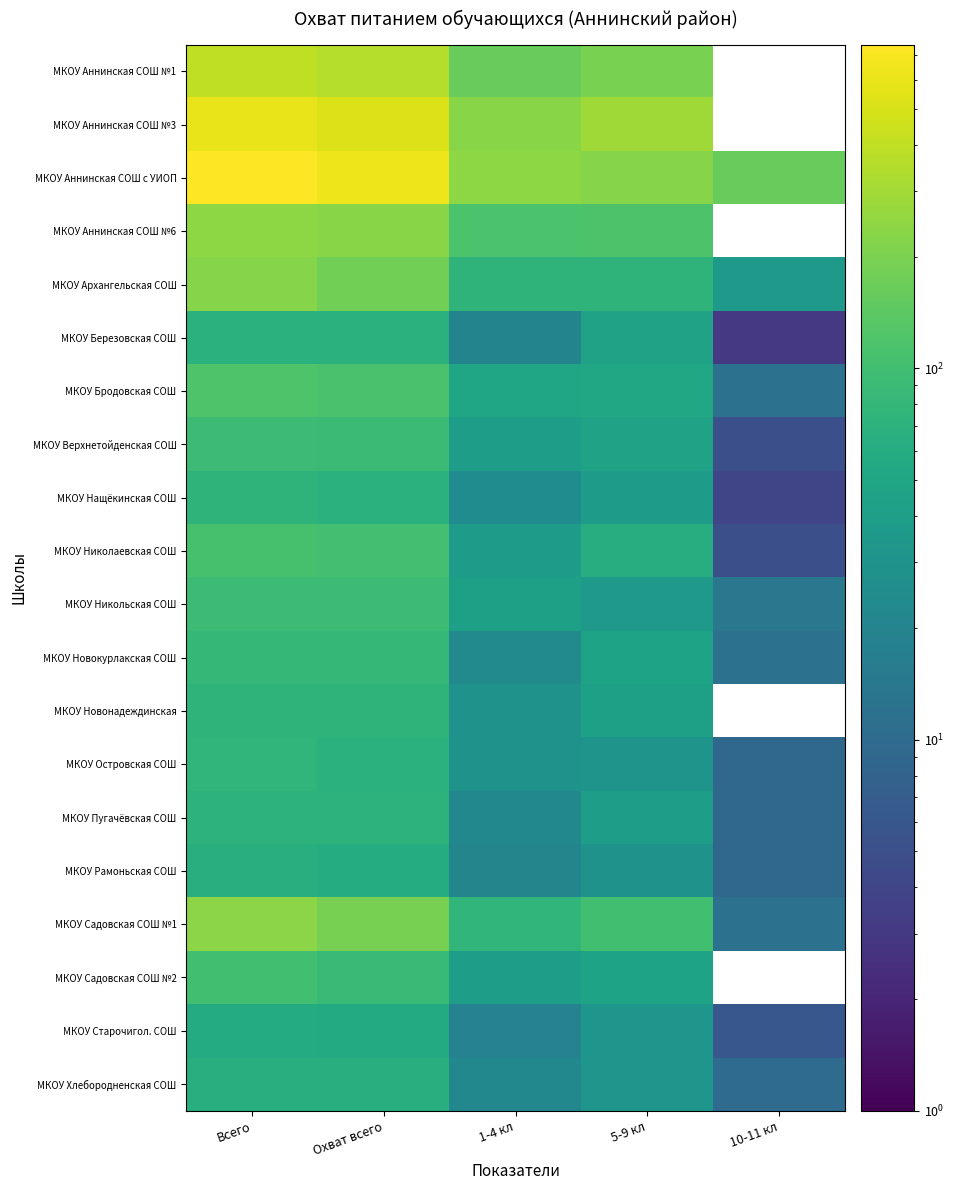

Where is МКОУ Старочигол. СОШ nearest to the value 32?

5-9 кл